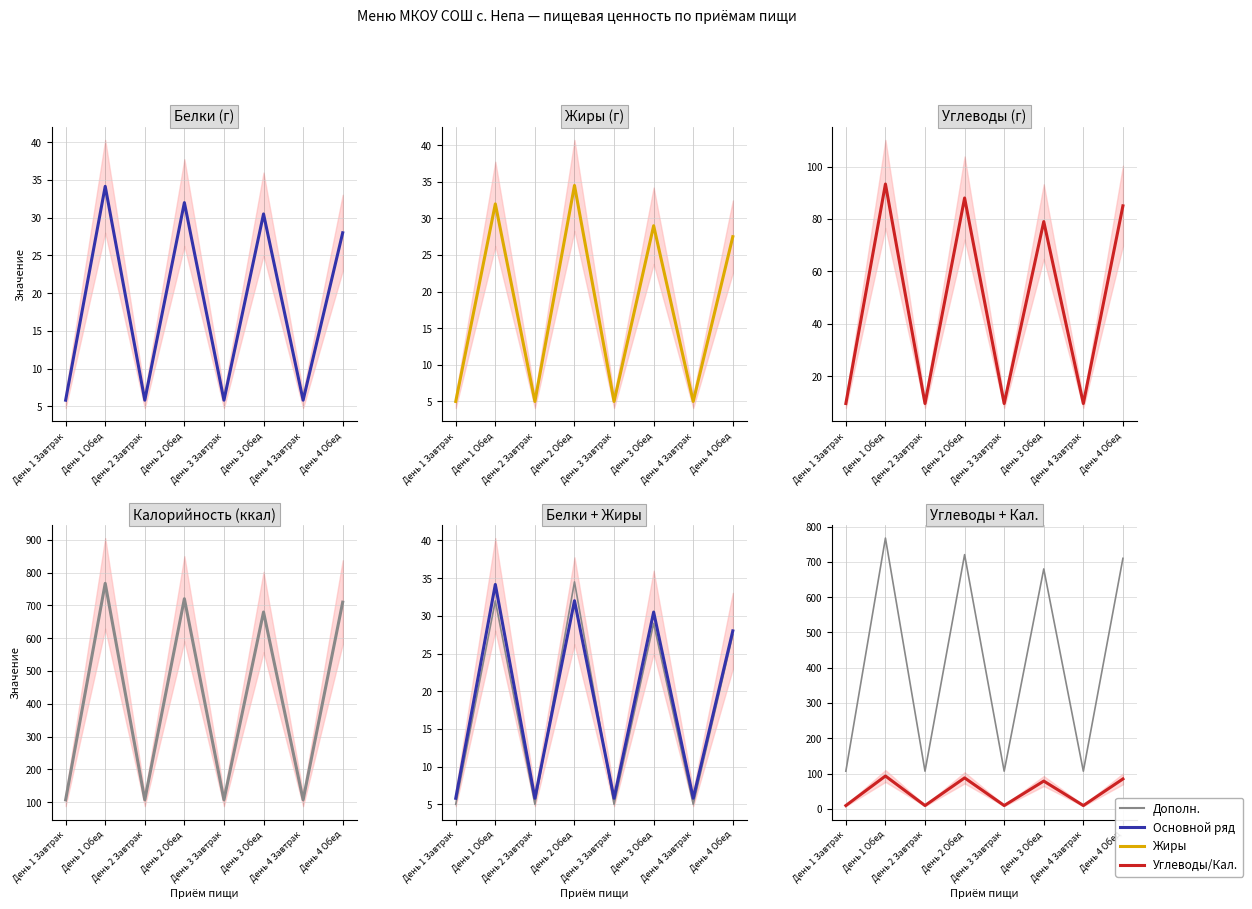

What is the average value of the Углеводы (осн.) series?

48.0